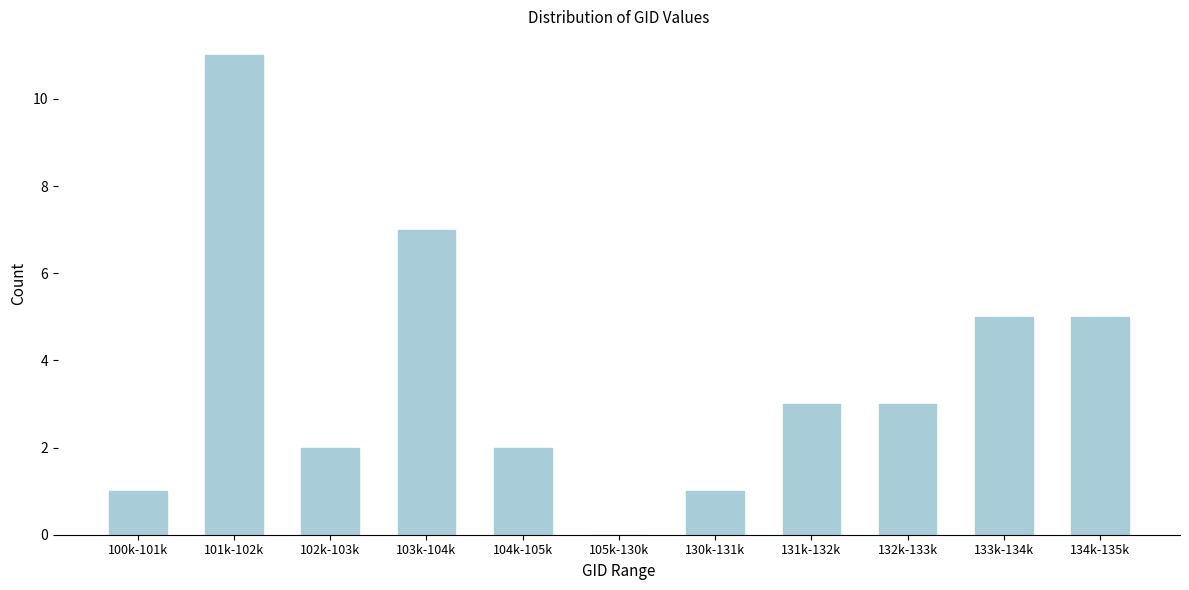

Reading left to right, what are all the values shown in this chart?

100k-101k=1	101k-102k=11	102k-103k=2	103k-104k=7	104k-105k=2	105k-130k=0	130k-131k=1	131k-132k=3	132k-133k=3	133k-134k=5	134k-135k=5